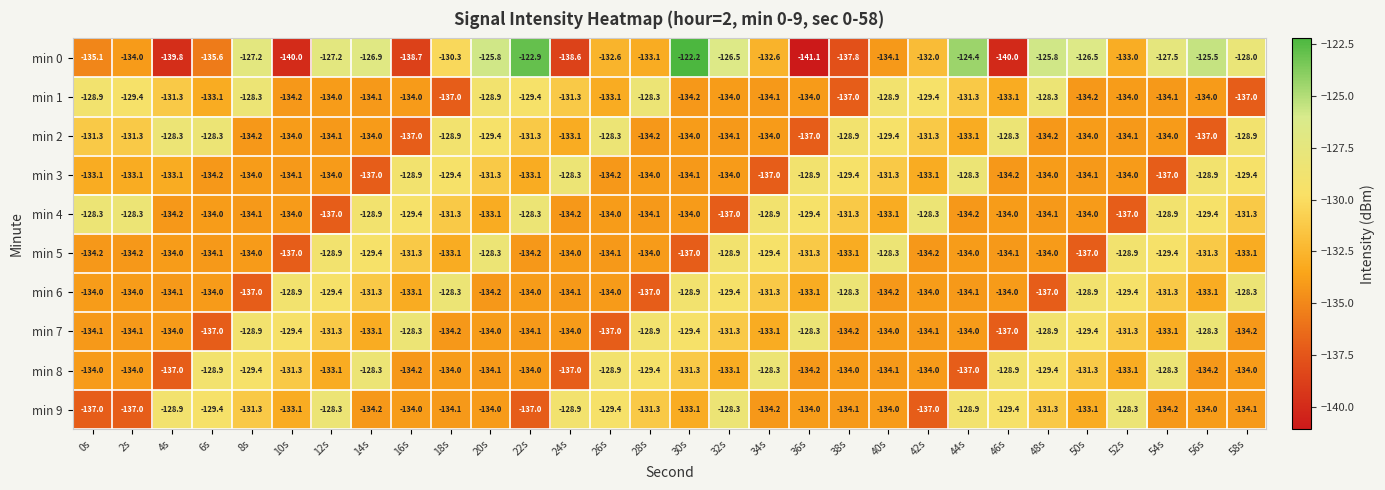

At which category is the sum across all series the highest?

20s